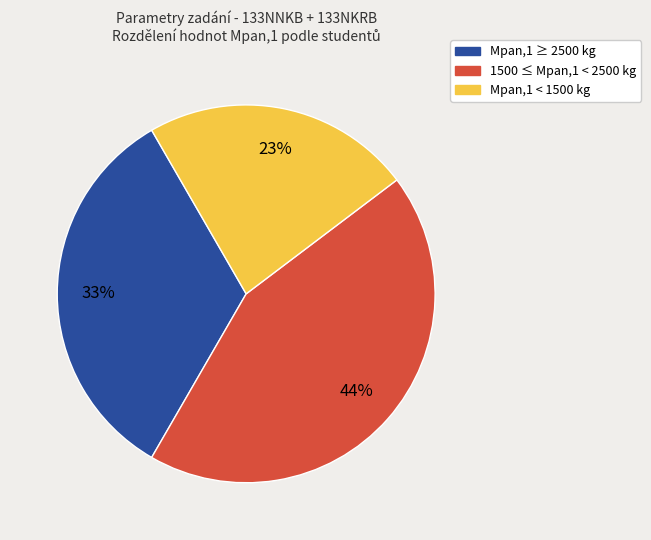

Rank the categories by value from lowest to highest.

Mpan,1 < 1500 kg, Mpan,1 ≥ 2500 kg, 1500 ≤ Mpan,1 < 2500 kg